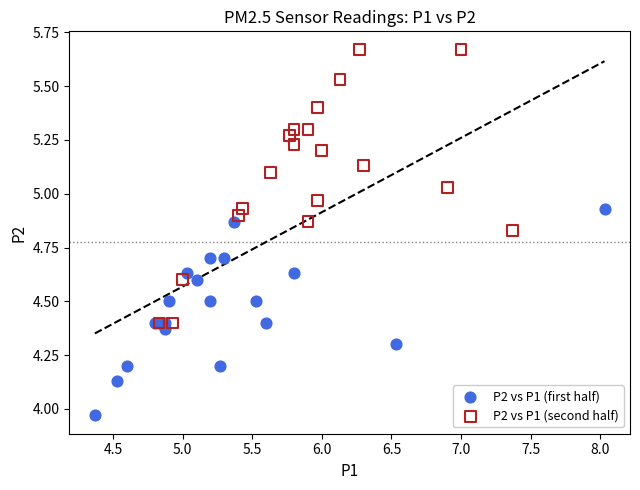

Which series has the widest spread of Y values?

P2 vs P1 (second half)